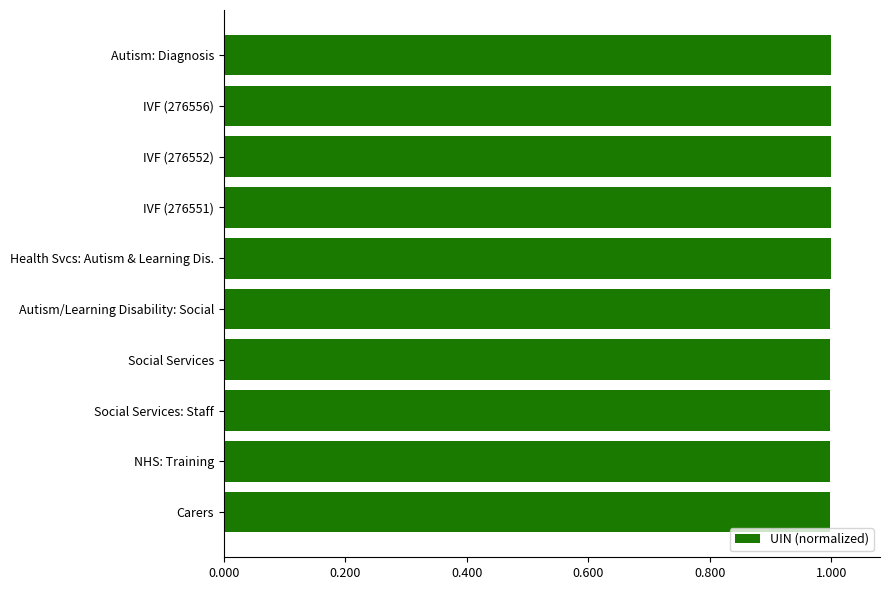

What is the average value?

1.0